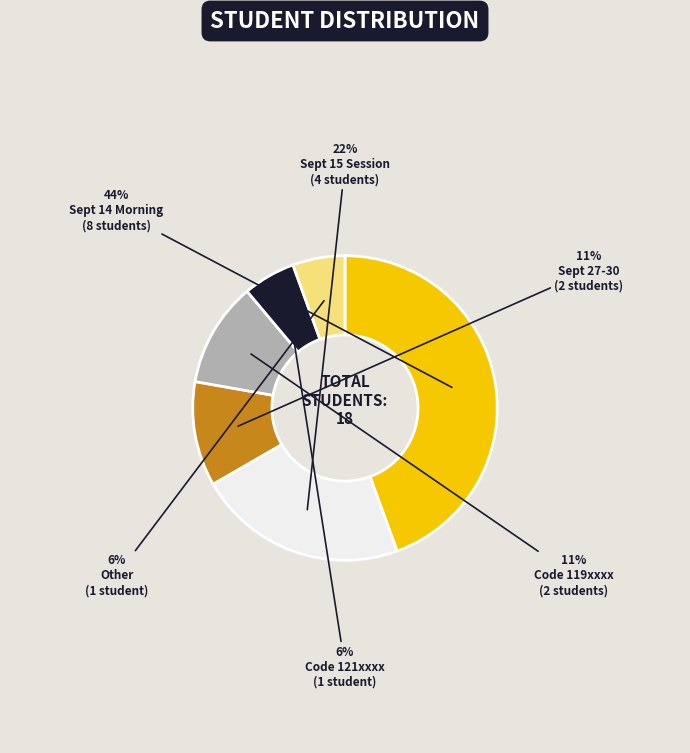

To the nearest percent, what is the average slice percentage?

17%